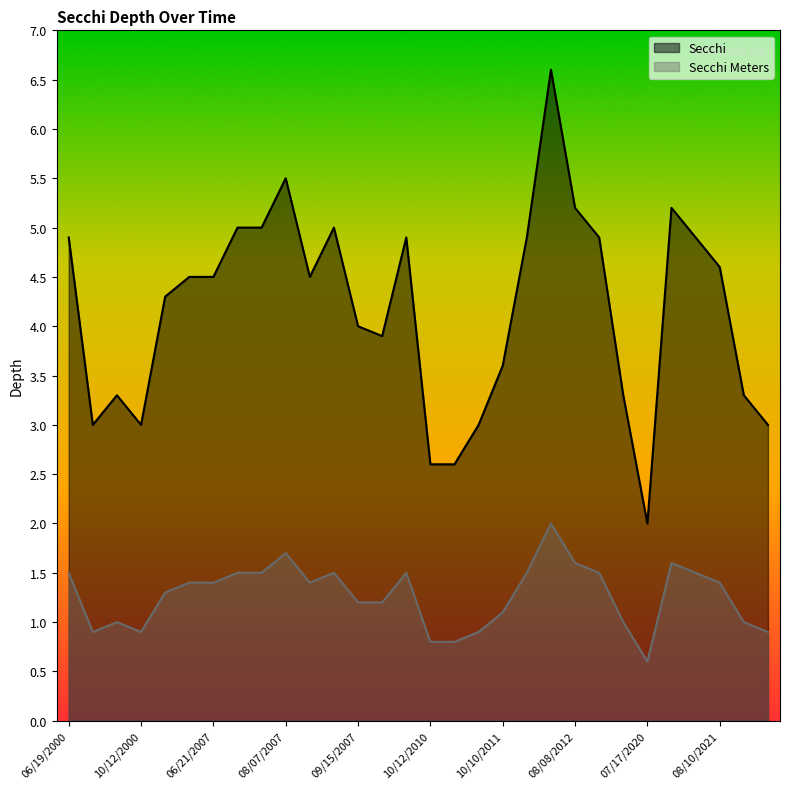

What is the difference between the maximum and minimum values in the Secchi Meters series?

1.4